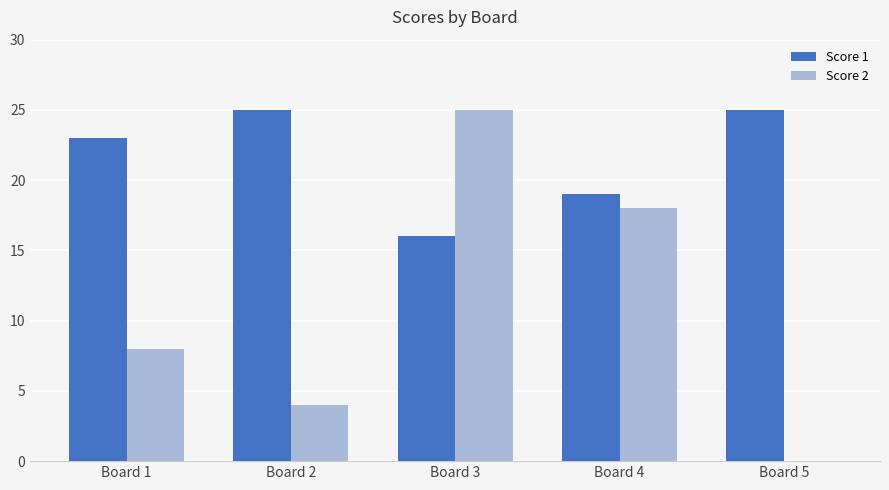

How many positive values does the Score 2 series have?

4